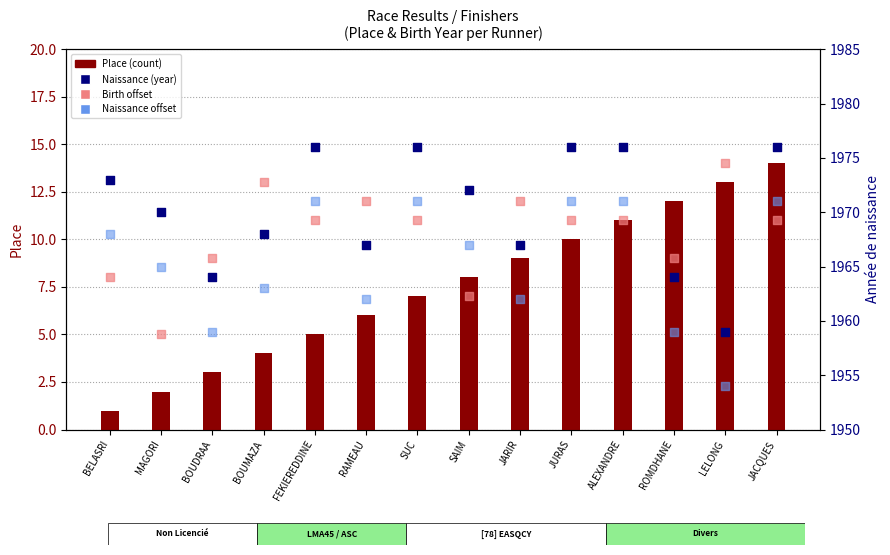

What is the total value across all series at FEKIEREDDINE?

3963